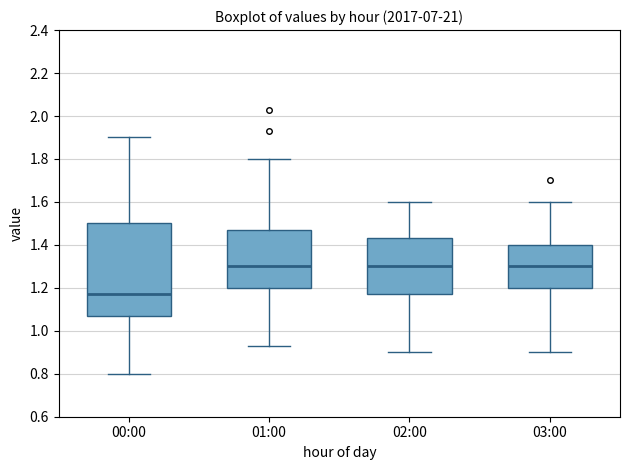

Which box is the tallest, from its lower edge to its upper edge?

00:00